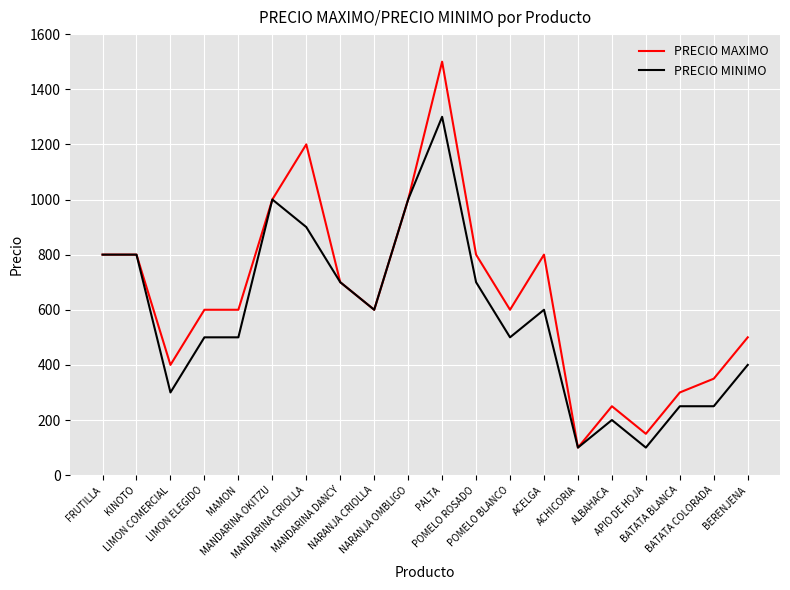

Which series has the widest spread of values?

PRECIO MAXIMO